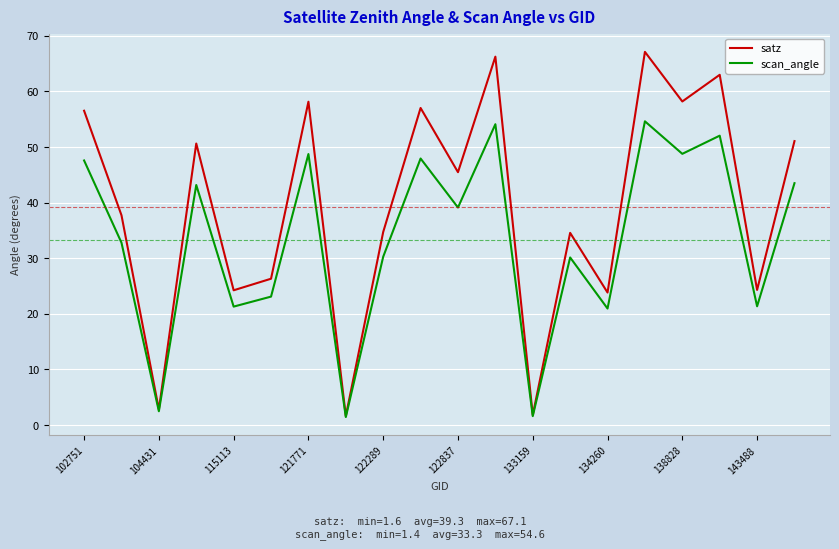

Rank the series by their maximum value, from lowest to highest.

scan_angle, satz